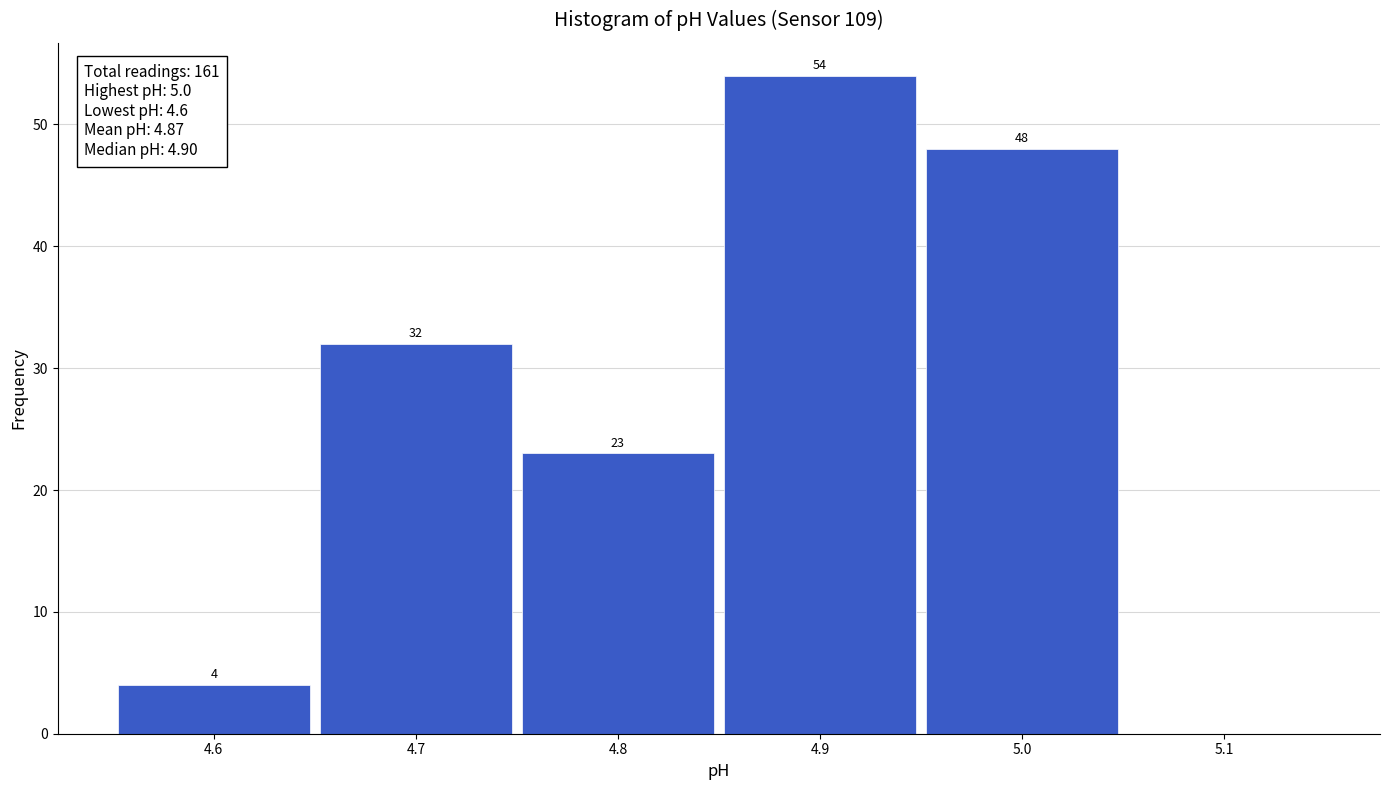

Which range on the x-axis has the tallest bar?

4.85 to 4.95